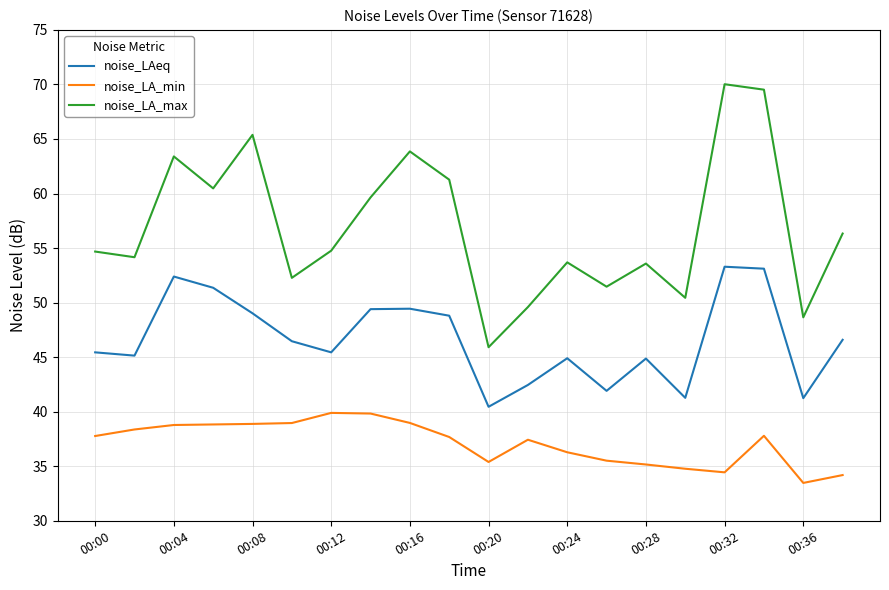

Does the chart display data point markers on the line(s)?

No